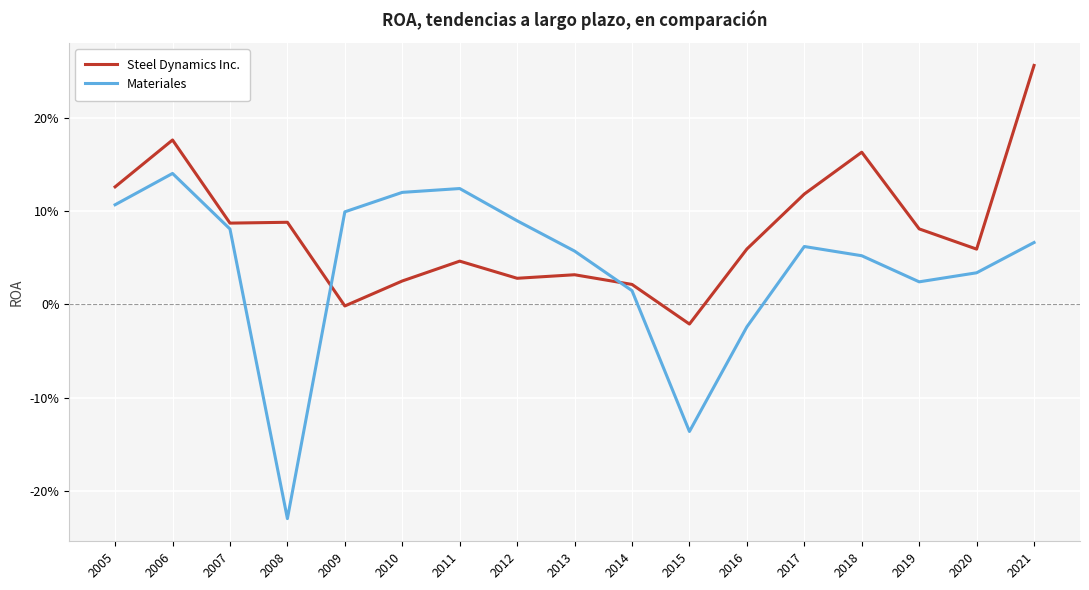

Rank the series by their average value, from highest to lowest.

Steel Dynamics Inc., Materiales